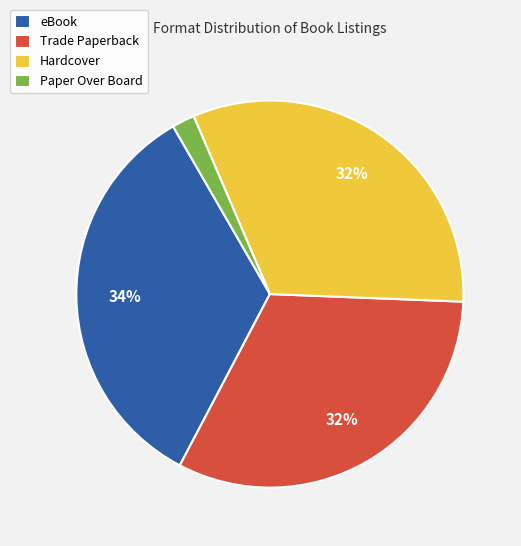

To the nearest percent, what percentage of the pie is Paper Over Board?

2%